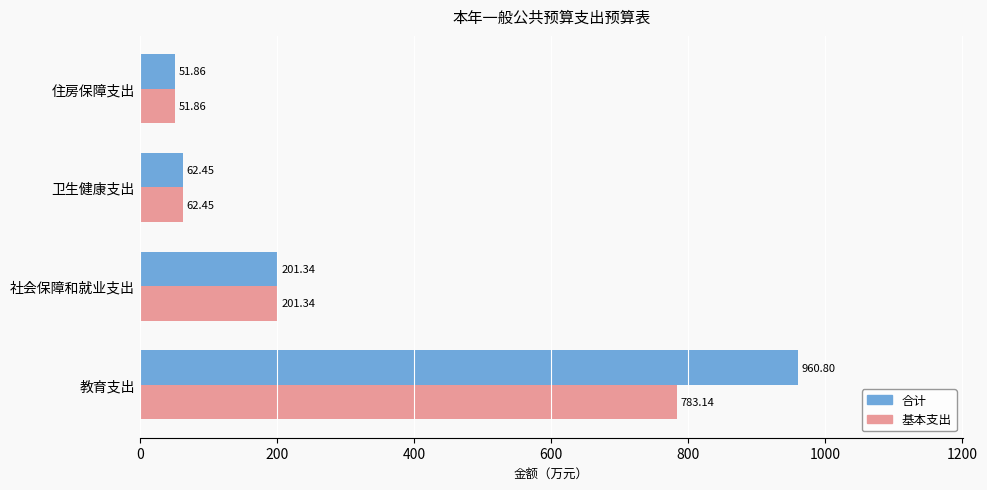

Is the value of 基本支出 at 住房保障支出 greater than the value of 合计 at 教育支出?

No